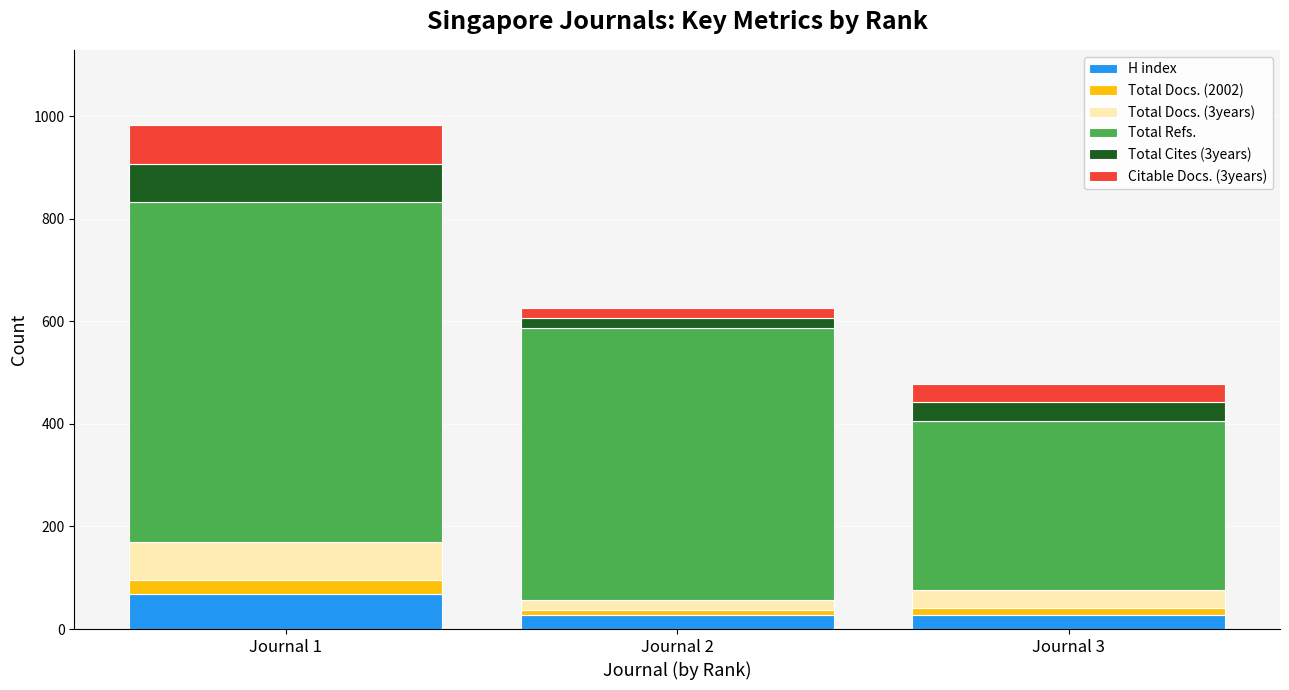

What is the sum of all H index values?

123